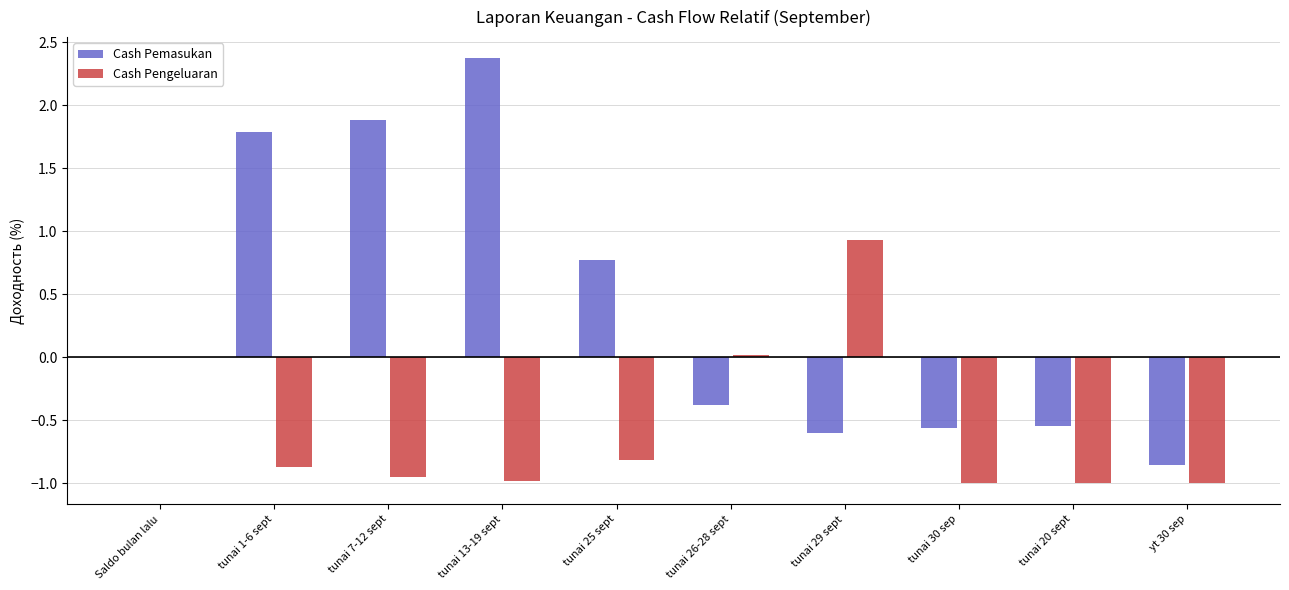

Between tunai 26-28 sept and tunai 20 sept, which series saw the biggest shift?

Cash Pengeluaran